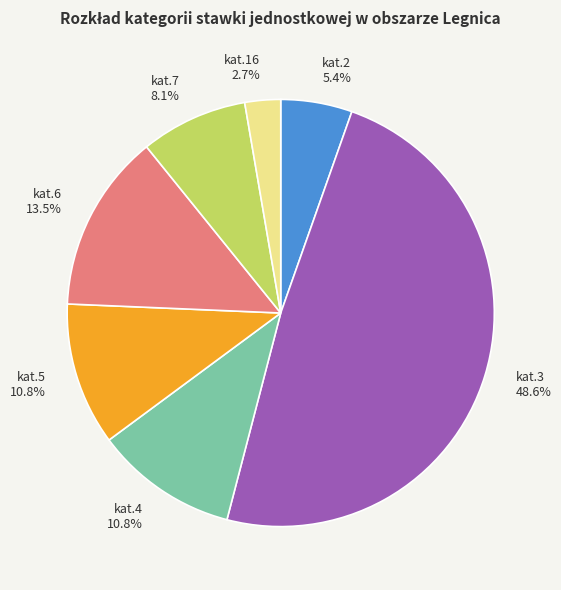

Between kat.6 and kat.3, which is larger?

kat.3